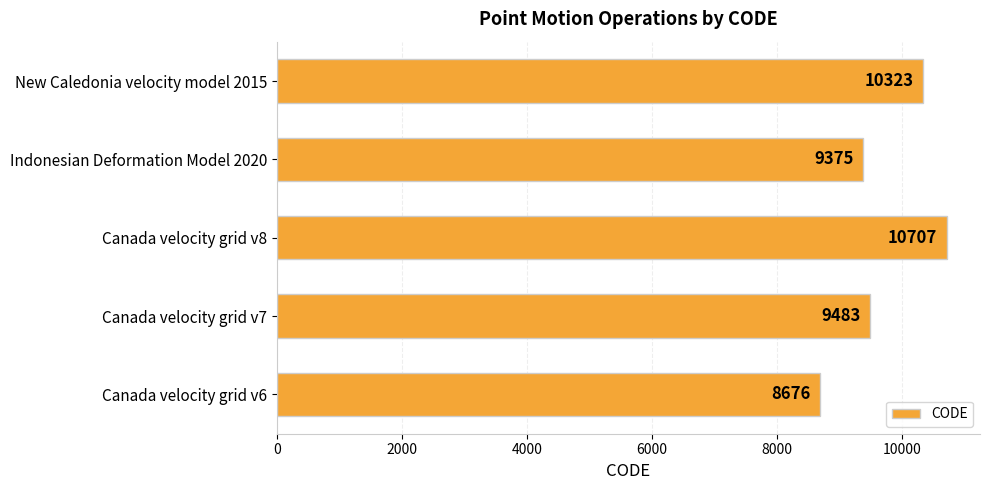

How many bars are there in total?

5